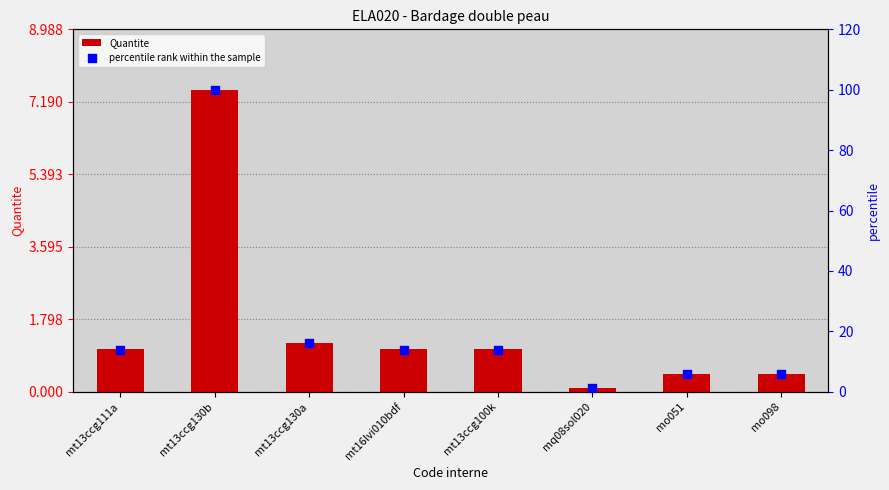

Which series contains the highest Y value?

percentile rank within the sample